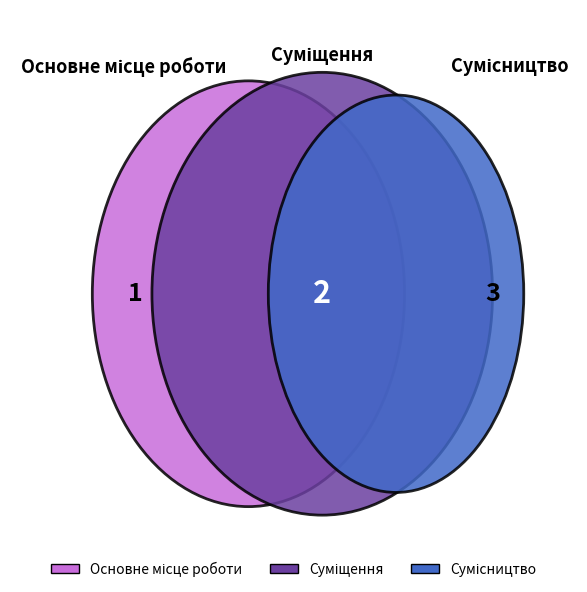

How many segments does this pie chart have?

3